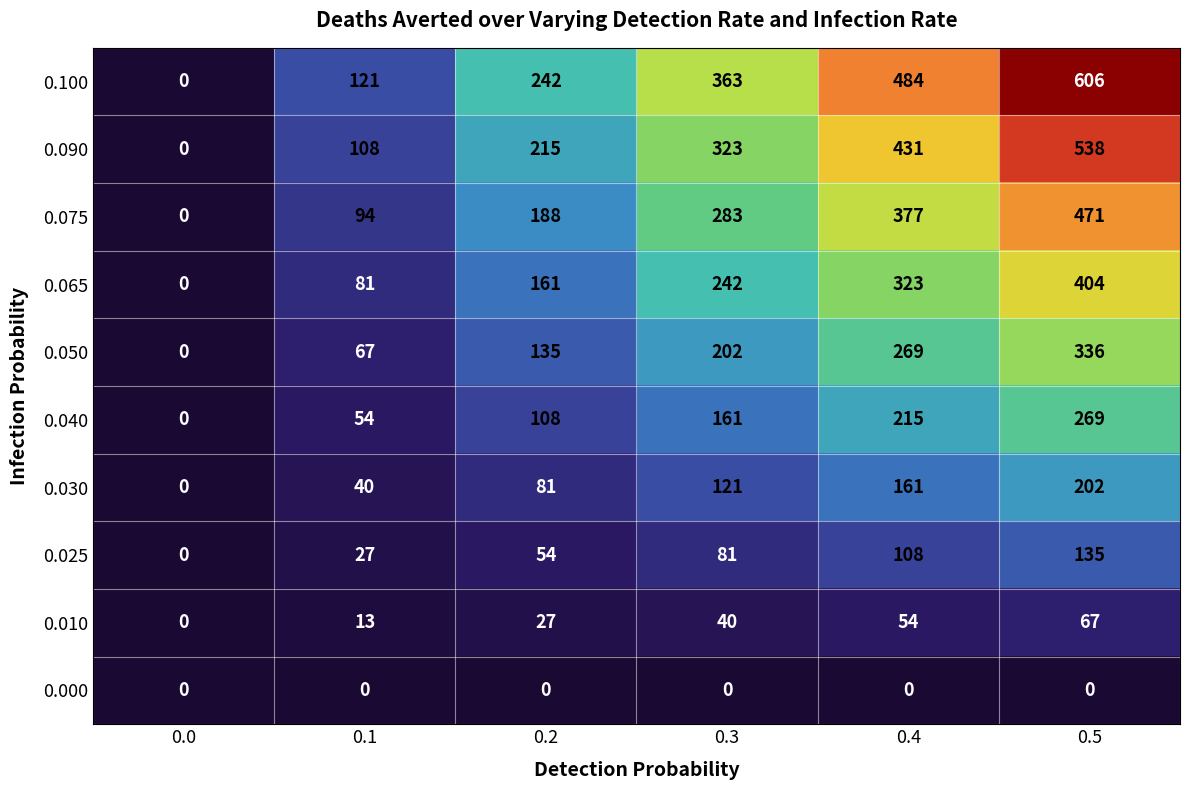

What is the difference between the highest and lowest values at 0.3?

363